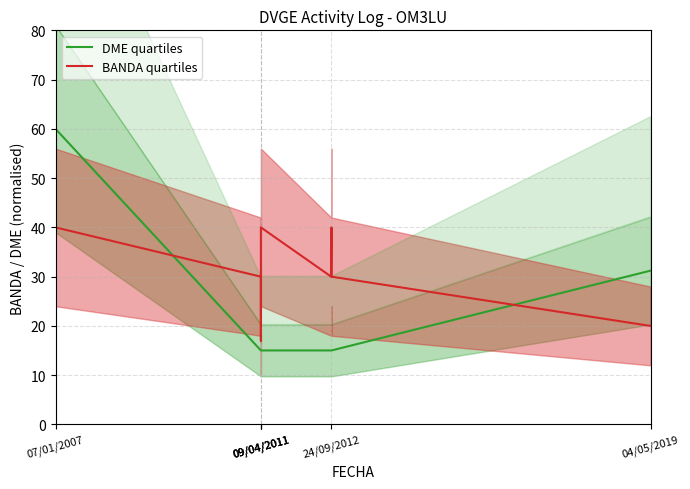

What is the average value of the BANDA quartiles series?

28.7